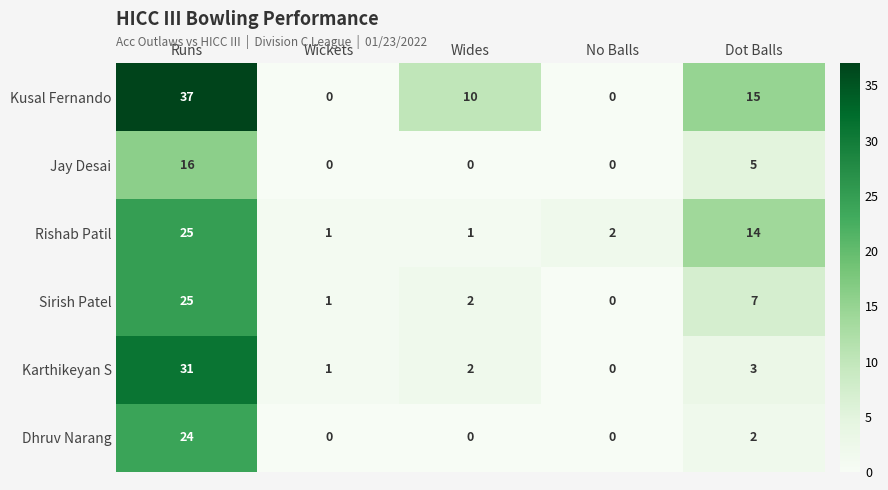

Which series changed the most between Runs and Dot Balls?

Karthikeyan S